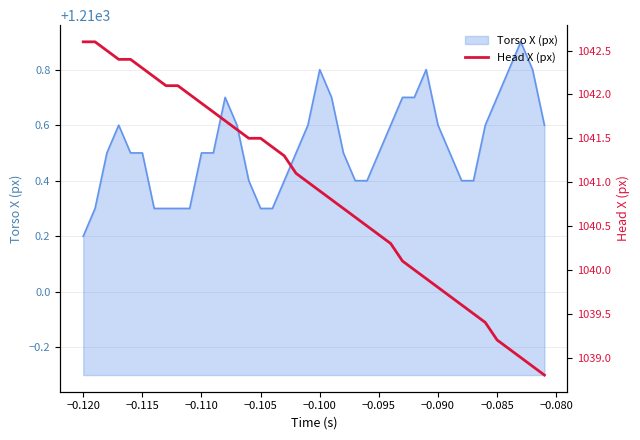

At which label is Torso X (px) closest to 1210?

−0.120